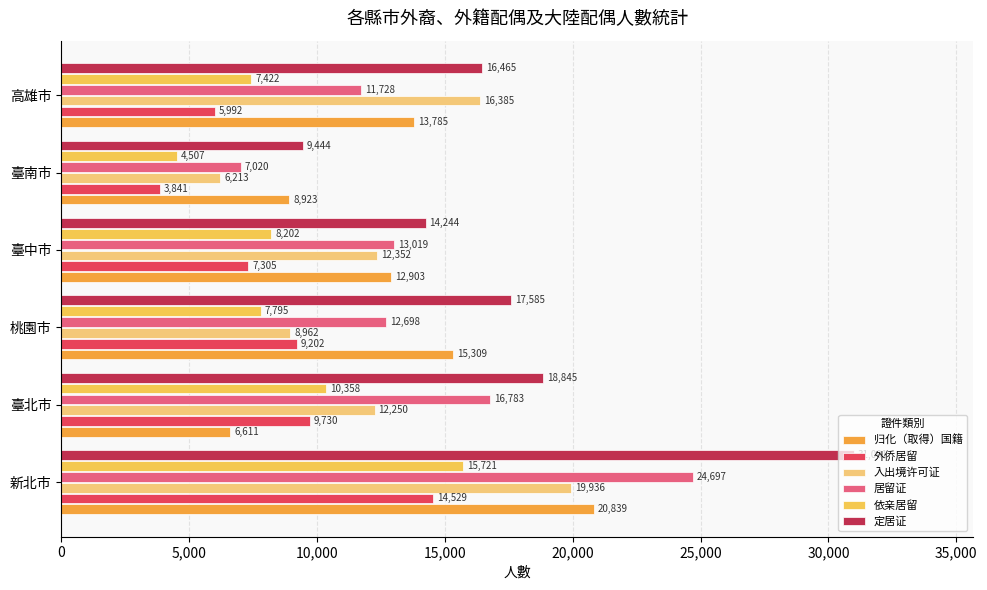

How many 归化（取得）国籍 values are between 8923 and 15309?

4